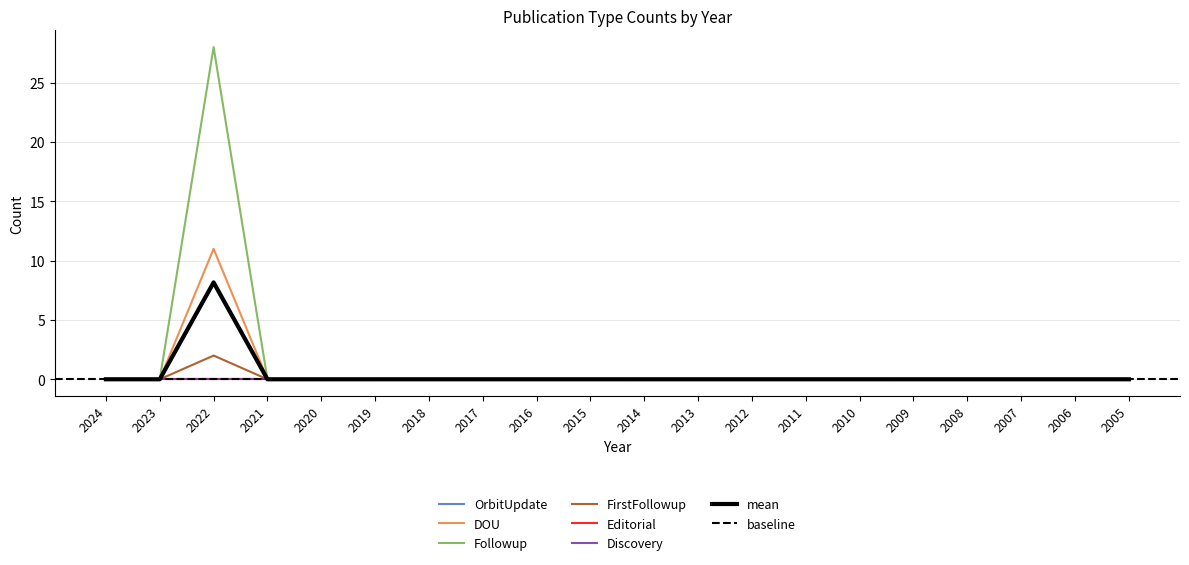

What is the difference between the maximum and minimum values in the FirstFollowup series?

2.0